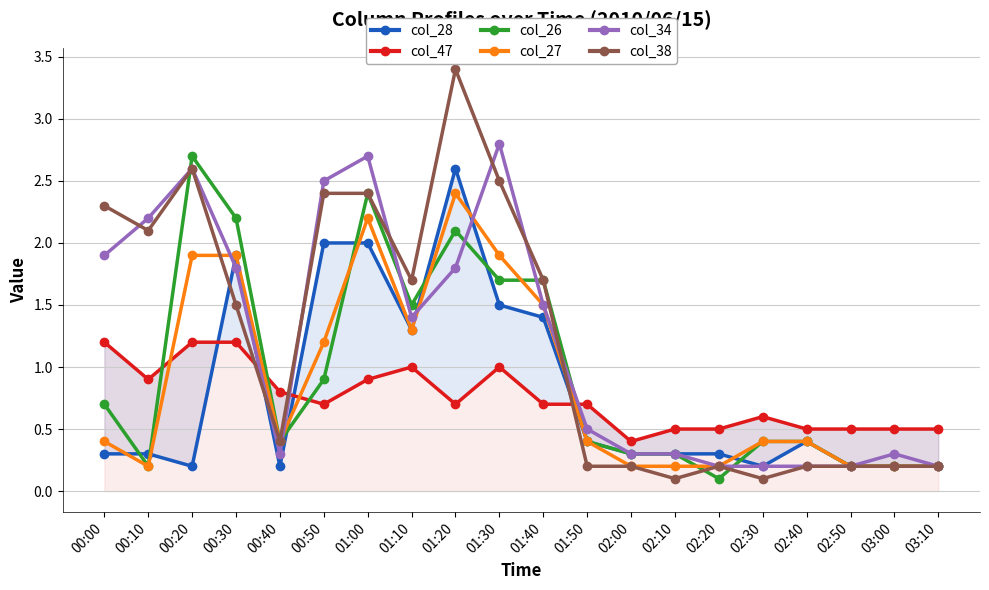

Does the chart have visible grid lines?

Yes